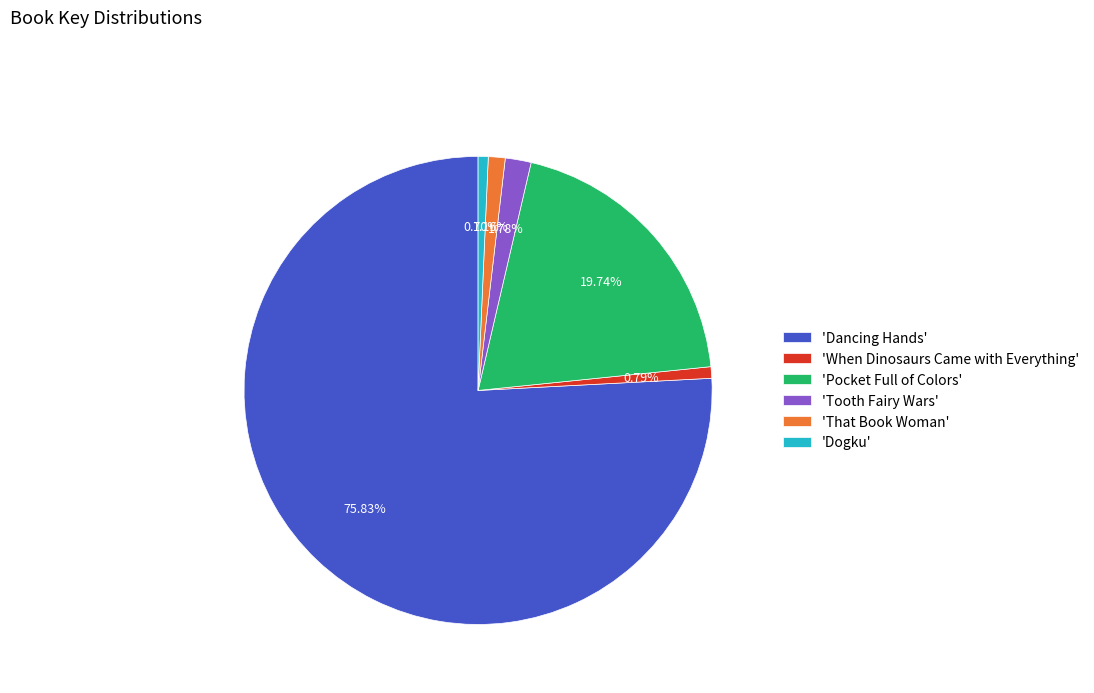

Approximately how many times larger is the value at 'When Dinosaurs Came with Everything' compared to 'Tooth Fairy Wars'?

0.4